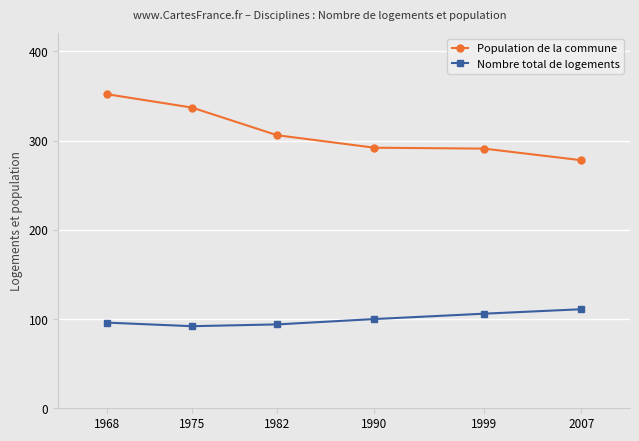

How many lines are shown in the chart?

2